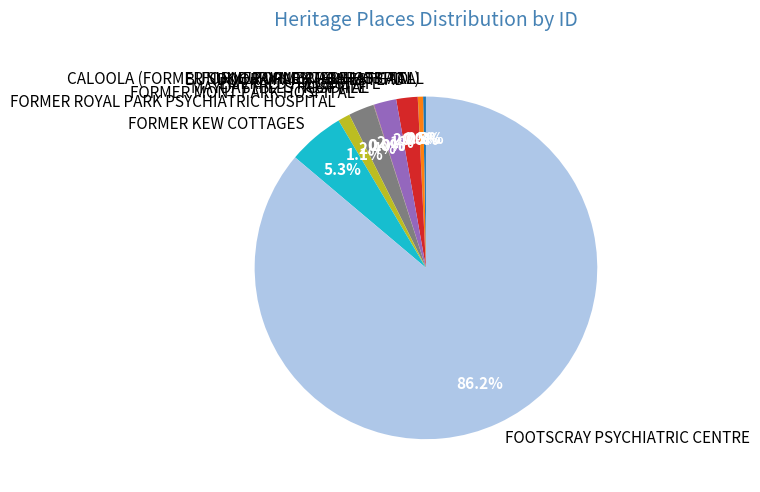

Approximately how many times larger is the value at FORMER ROYAL PARK PSYCHIATRIC HOSPITAL compared to EMERALD HILL ESTATE?

0.5